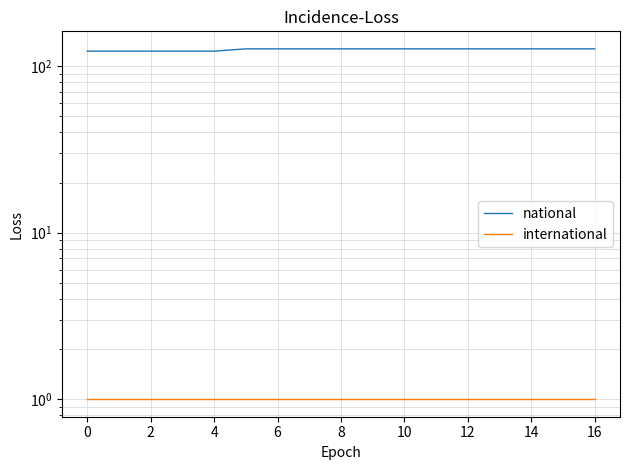

Which category has the highest value across all series?

8